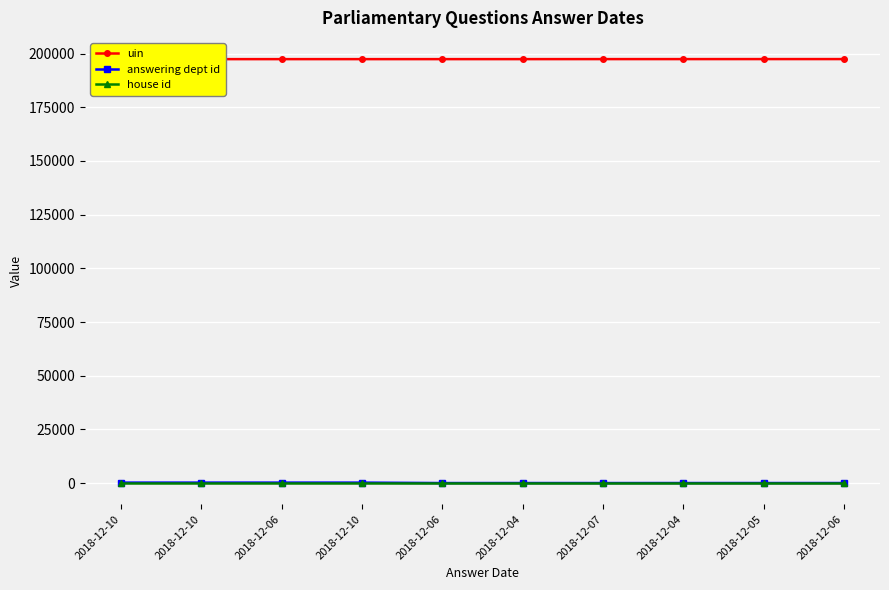

True or false: house id and answering dept id intersect in this chart.

False